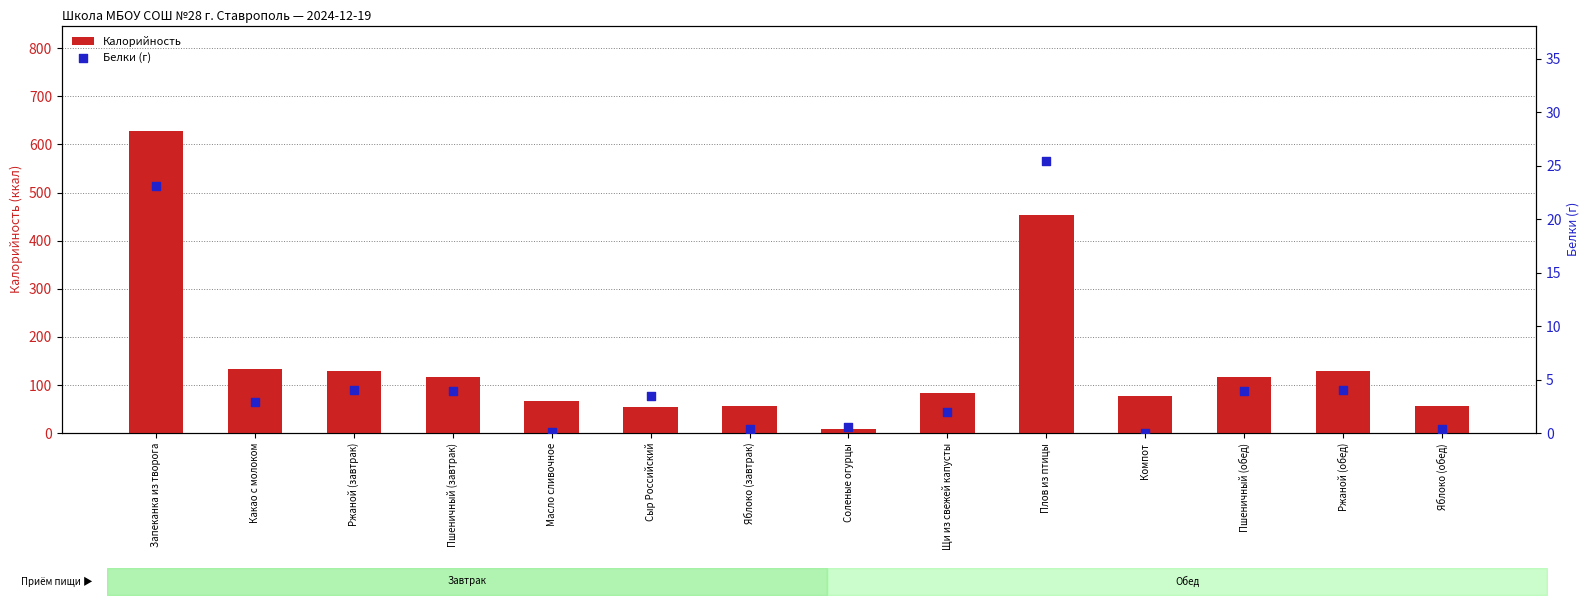

What is the total value across all series at Ржаной (обед)?

133.0